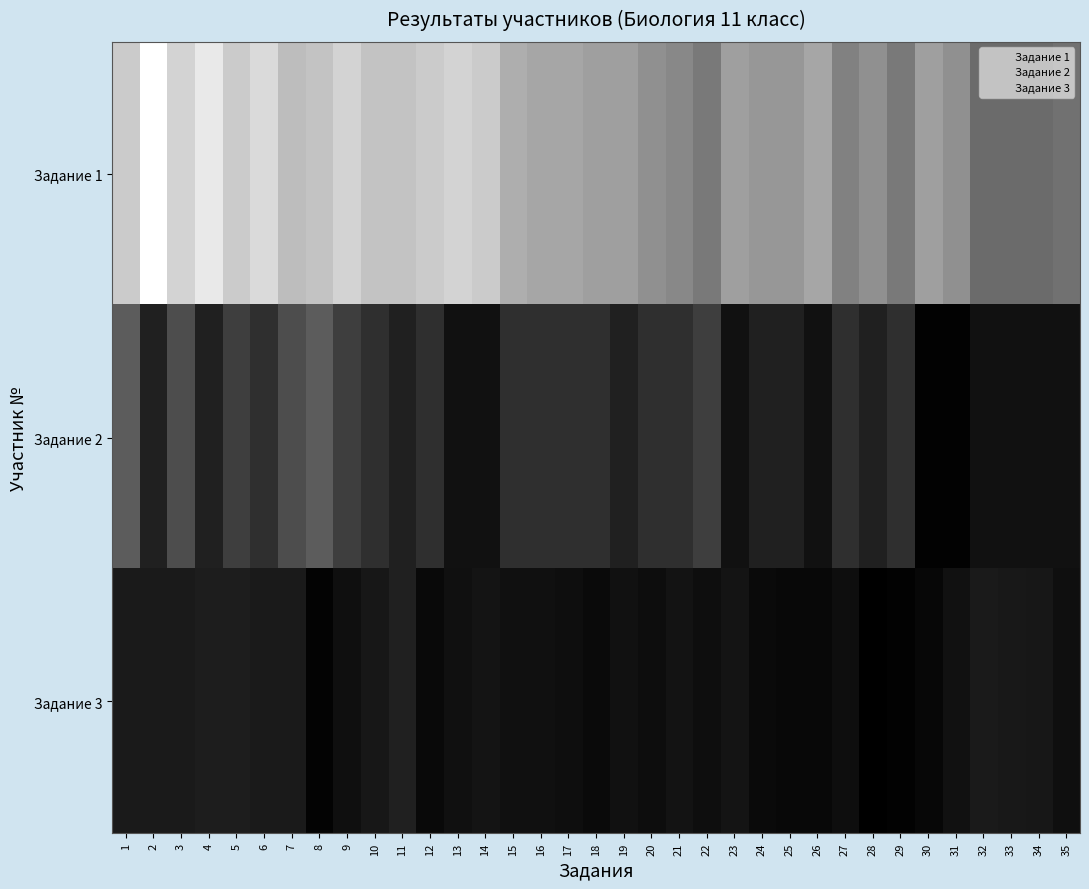

How many data points does each series have?

35